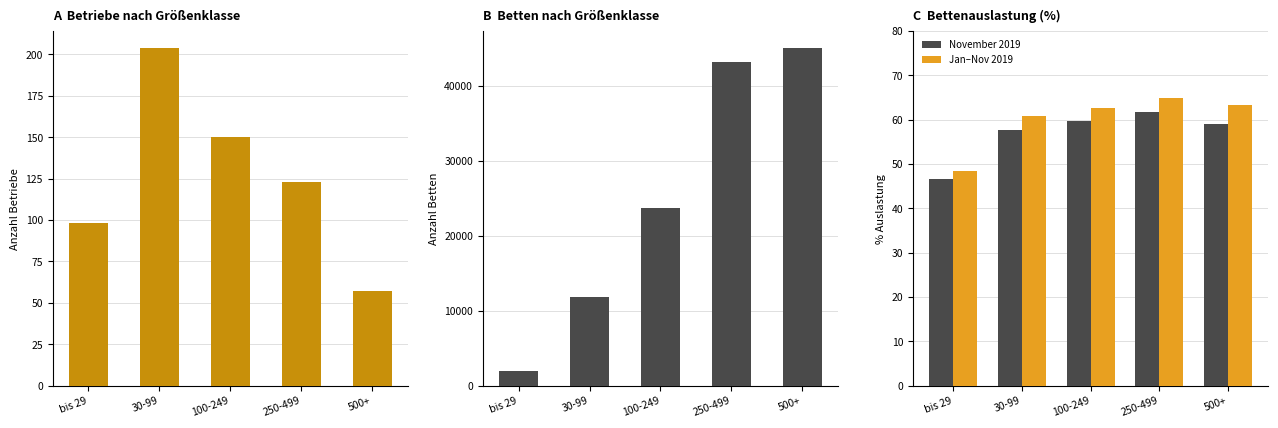

What position from the right is 100-249?

3